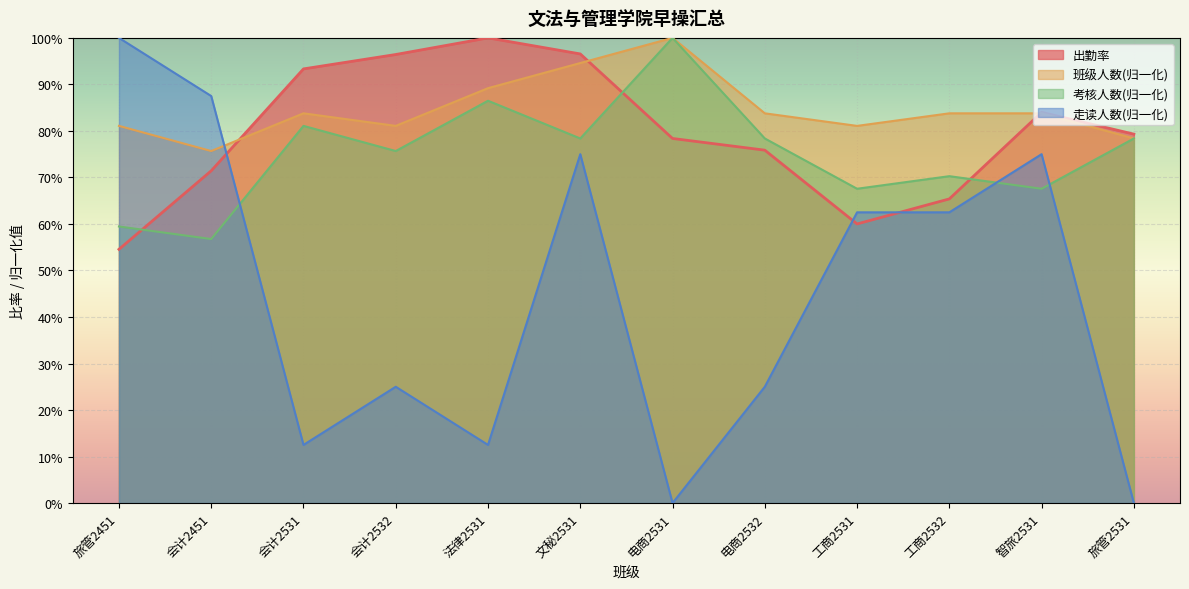

The value of 走读人数 at 电商2531 is 0.0. True or false?

True